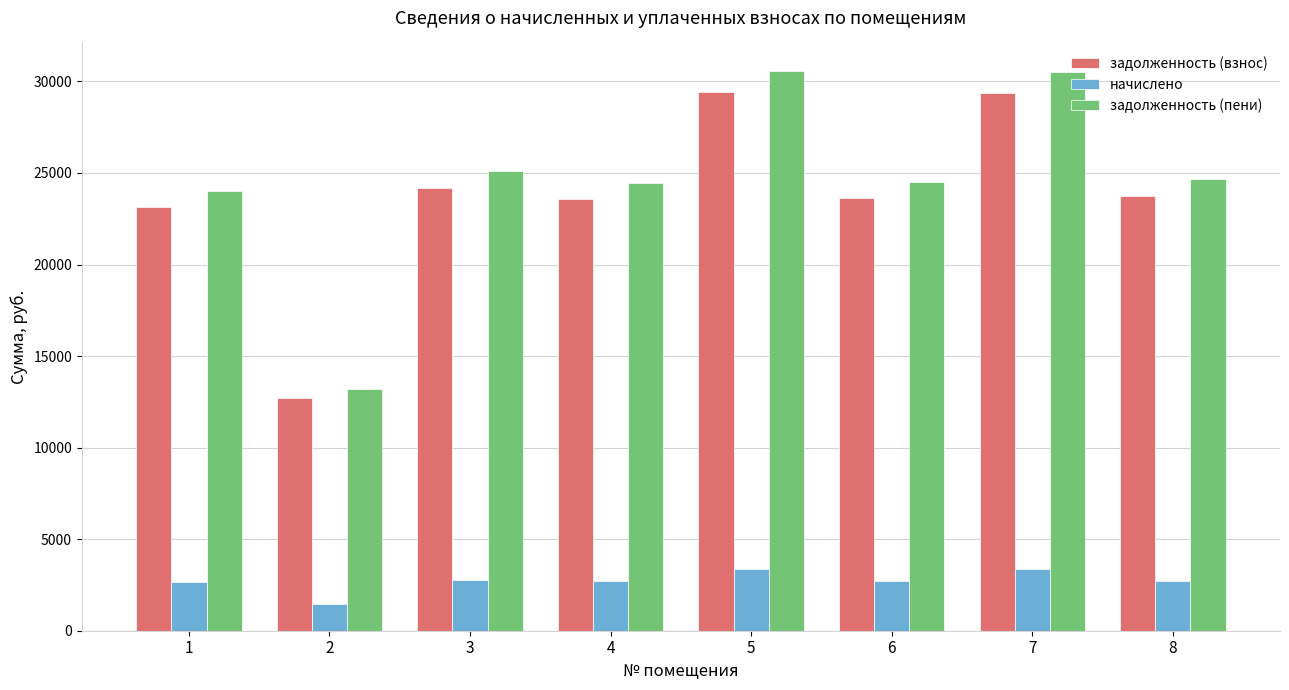

Between 2 and 5, which series saw the biggest shift?

задолженность (пени)